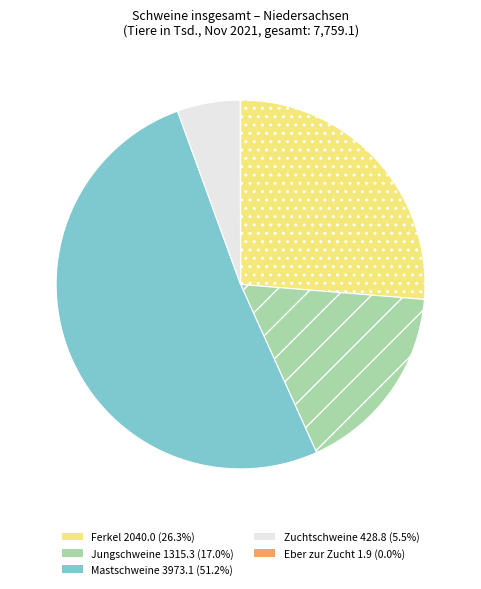

Is there a majority slice in this chart?

Yes